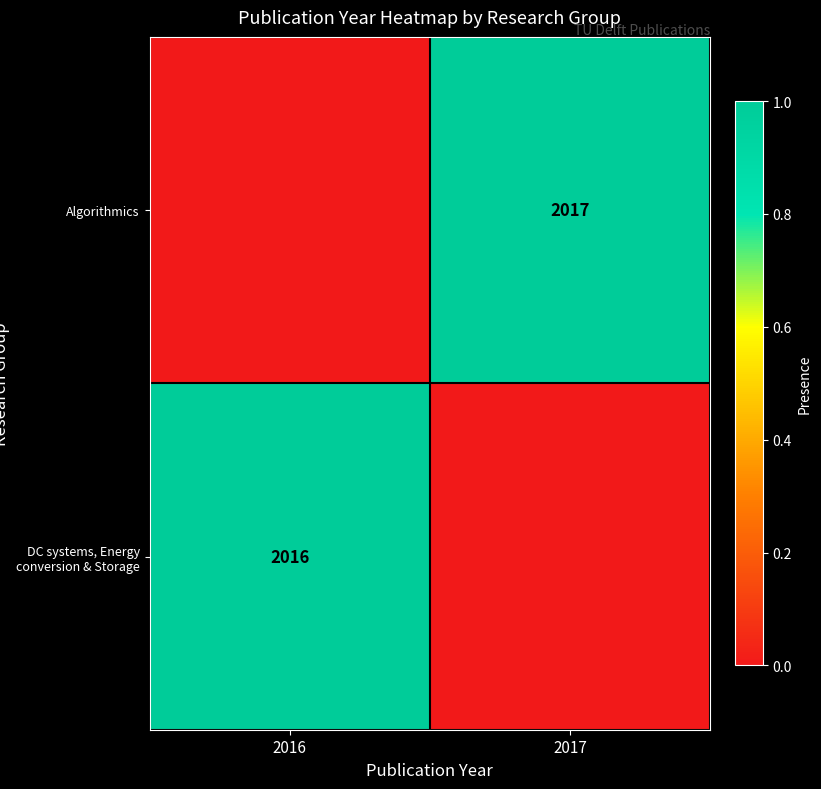

Is the value of DC systems, Energy conversion & Storage at 2016 greater than the value of Algorithmics at 2017?

No